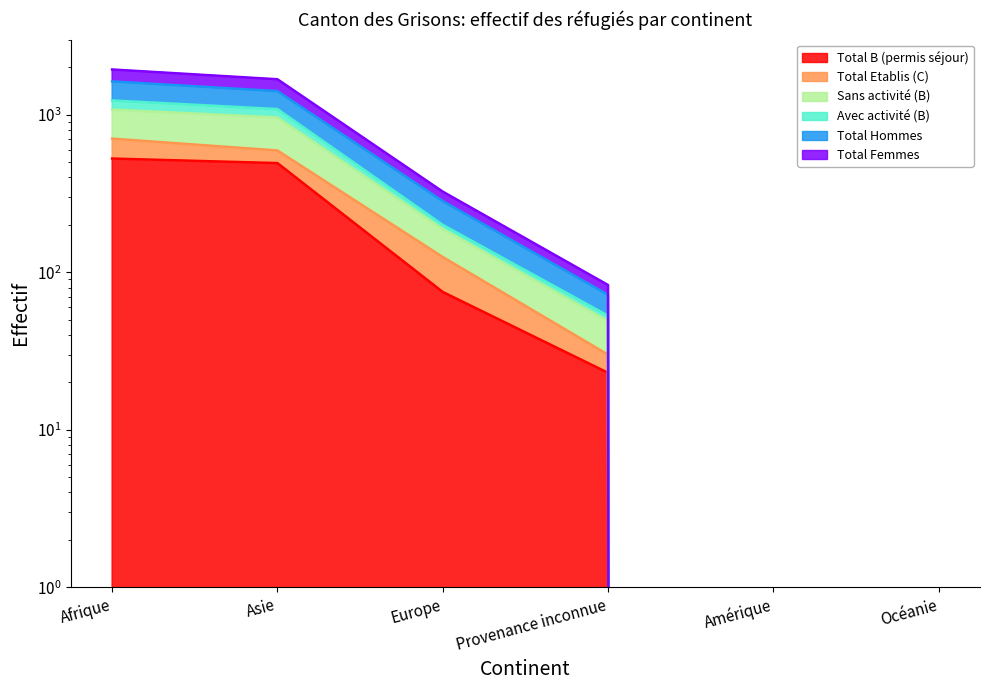

The Avec activité (B) series shows 26 at Provenance inconnue. True or false?

False